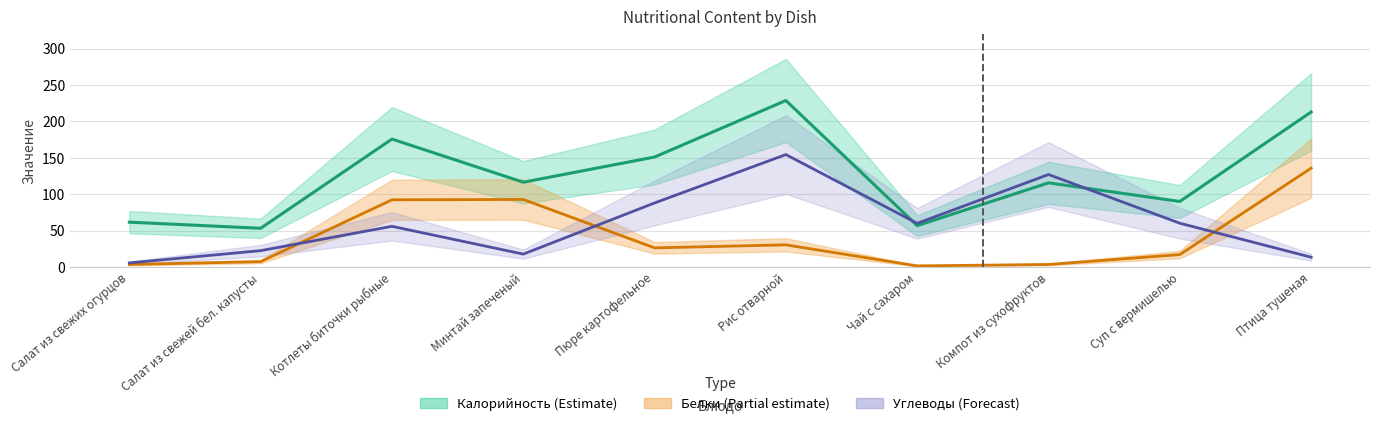

At which category does Углеводы reach its first local peak?

Котлеты биточки рыбные